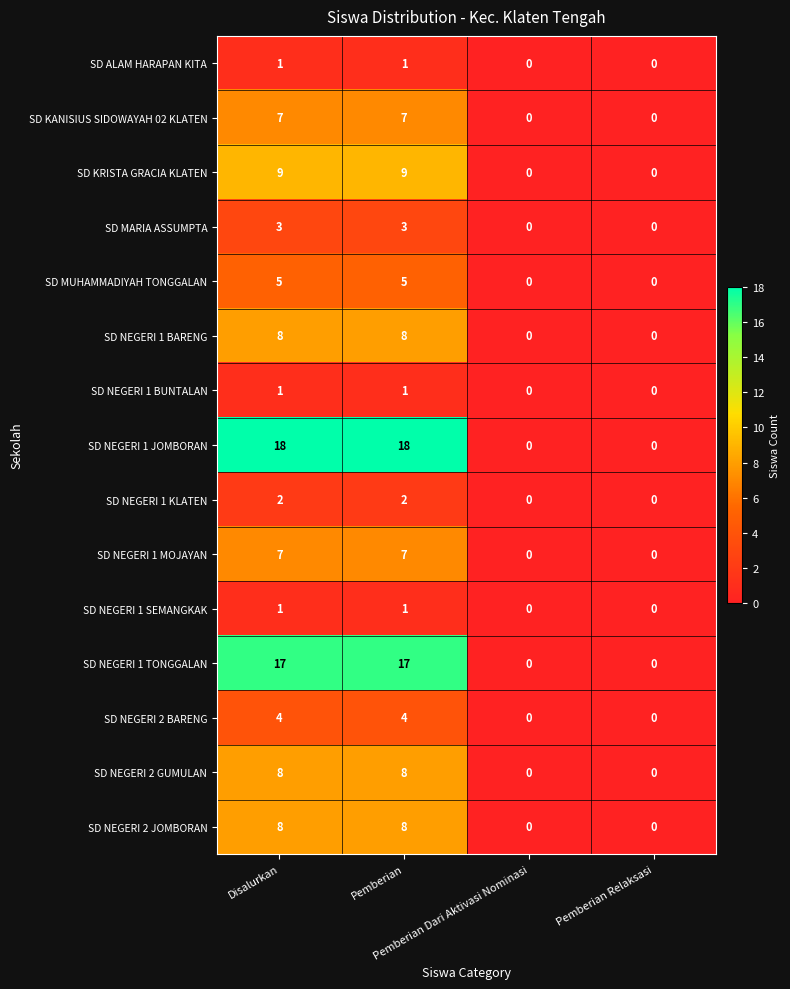

What is the average value of the SD NEGERI 1 JOMBORAN series?

9